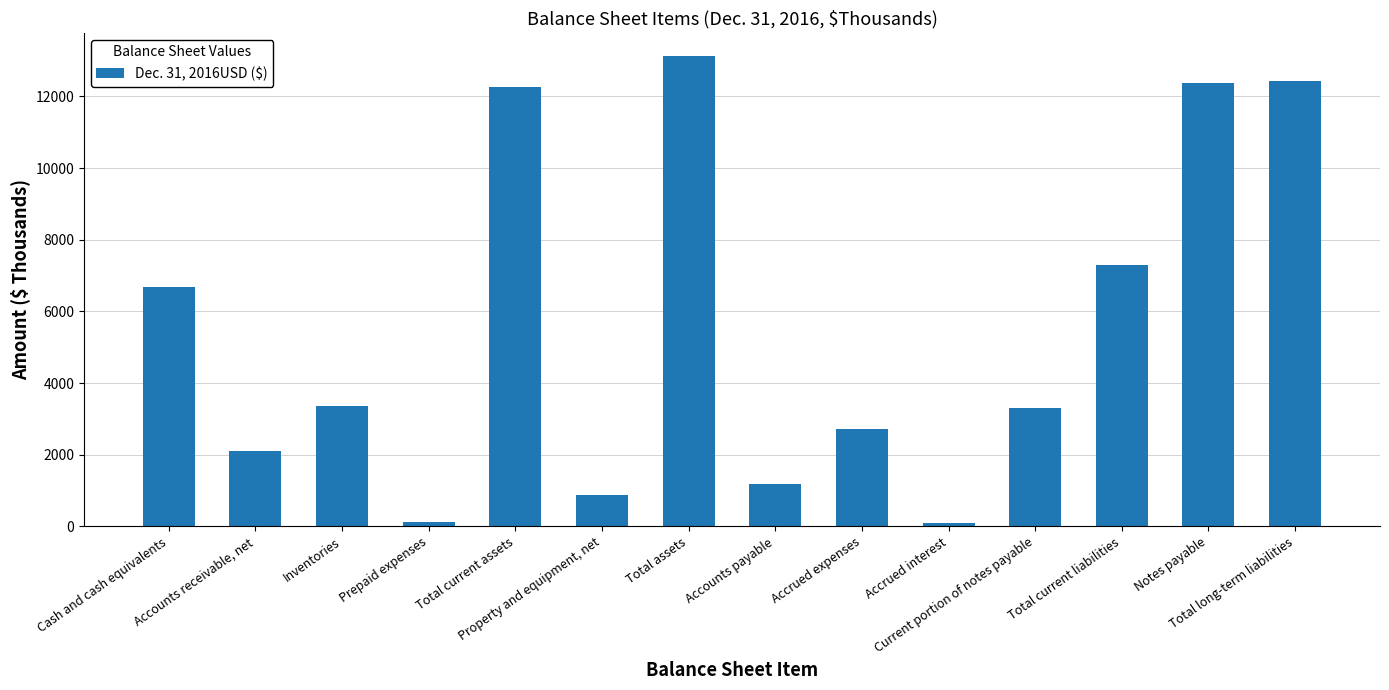

The value at Accounts receivable, net is 2091. True or false?

True